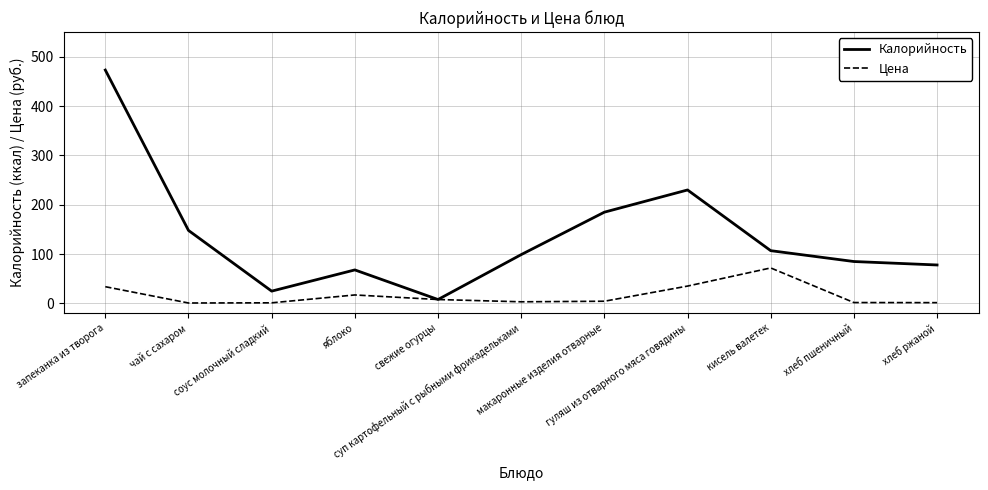

List the series in order of their peak value, lowest first.

Цена, Калорийность